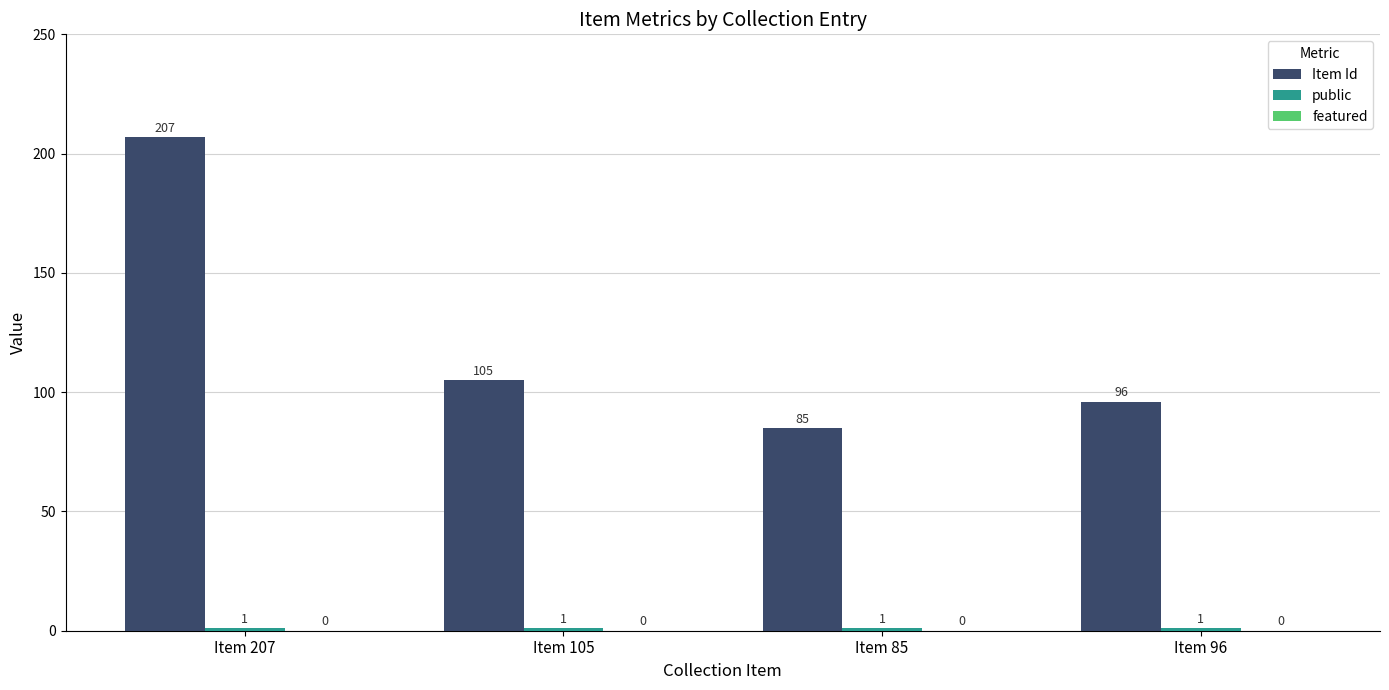

What is the total value across all series at Item 105?

106